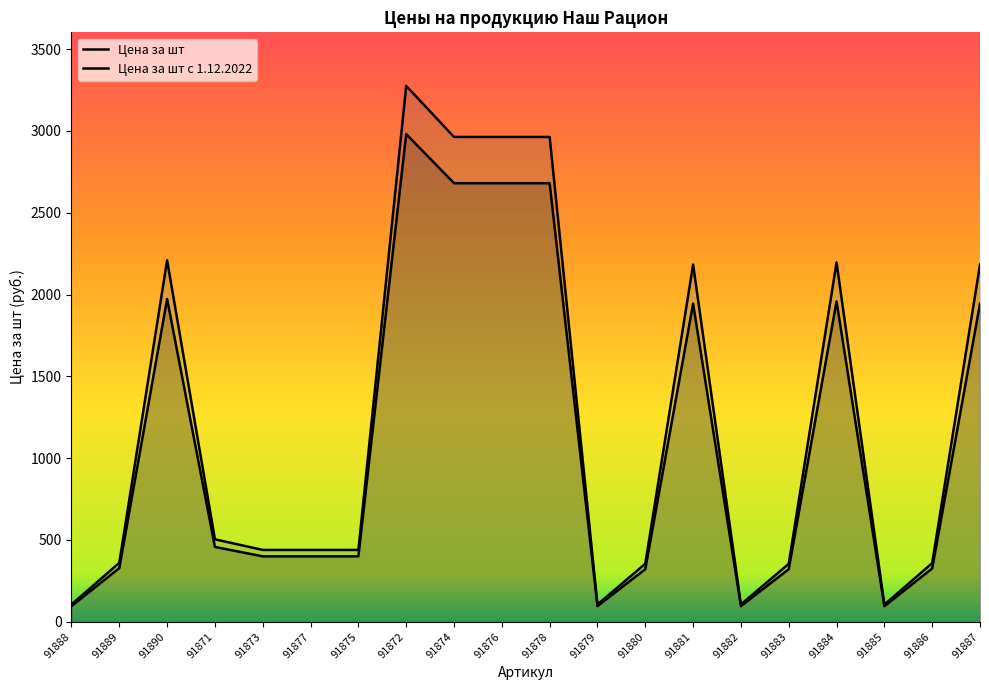

The value of Цена за шт at 91878 is 2680.2. True or false?

True